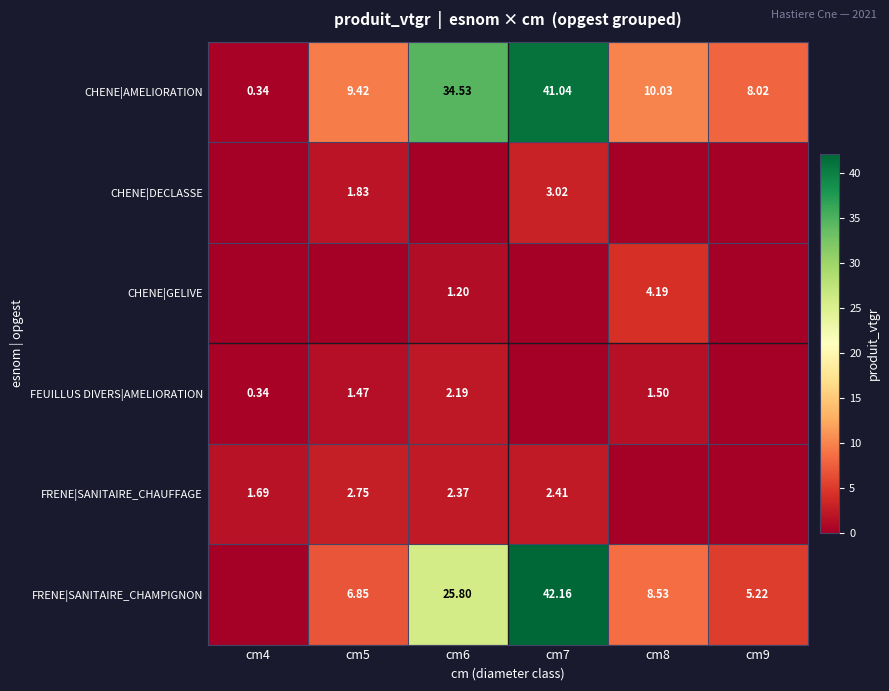

The FRENE|SANITAIRE_CHAUFFAGE series shows 4.1 at cm5. True or false?

False